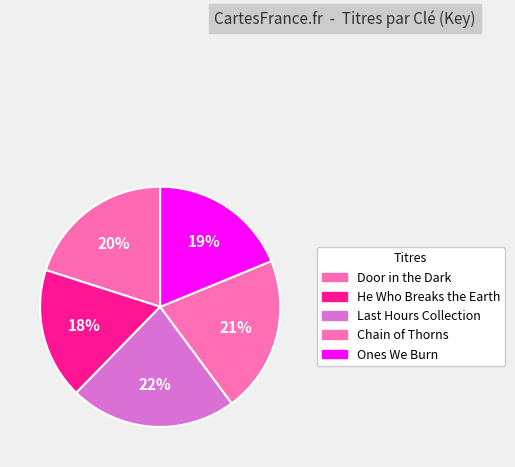

Rank the categories by value from lowest to highest.

He Who Breaks the Earth, Ones We Burn, Door in the Dark, Chain of Thorns, Last Hours Collection